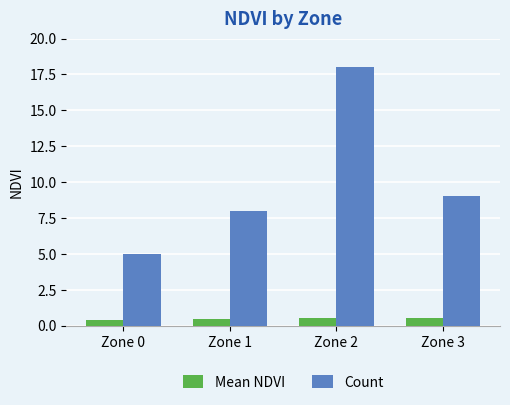

Does the chart contain any negative values?

No